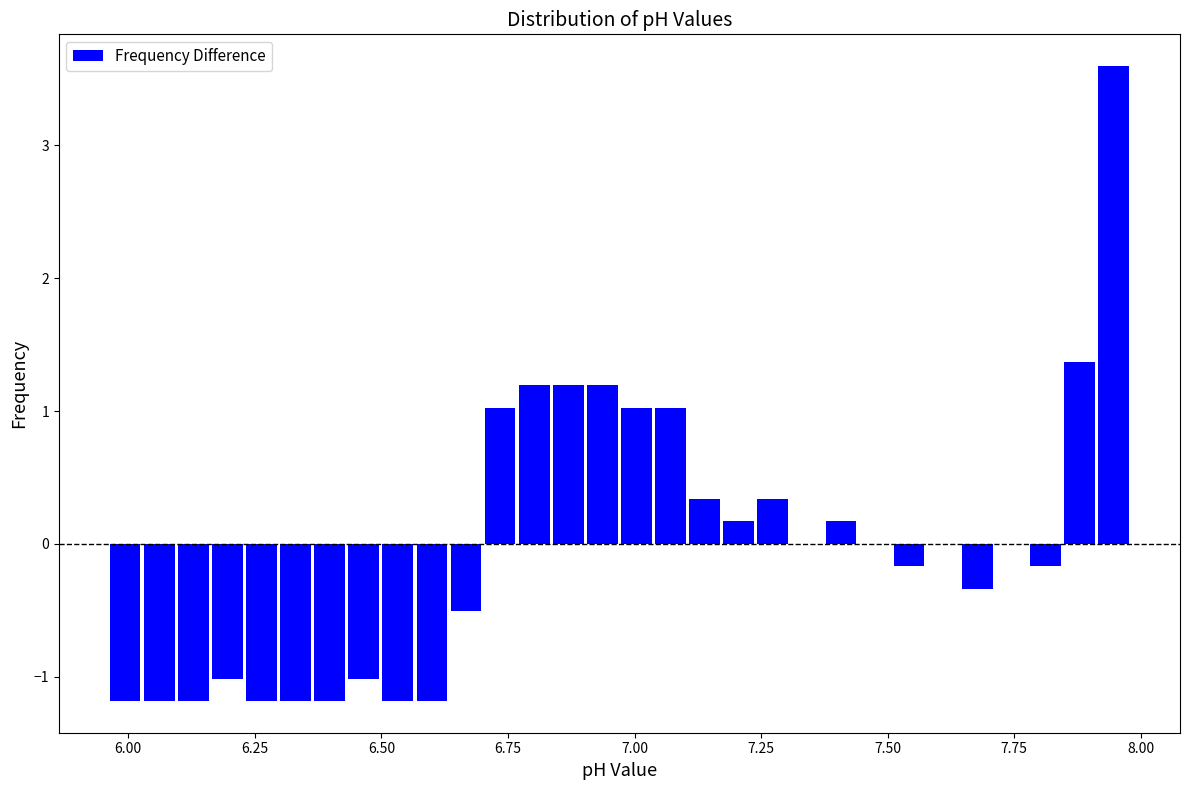

Around what value on the x-axis is the tallest bar? Give the approximate position of its centre, as read against the axis.

7.95